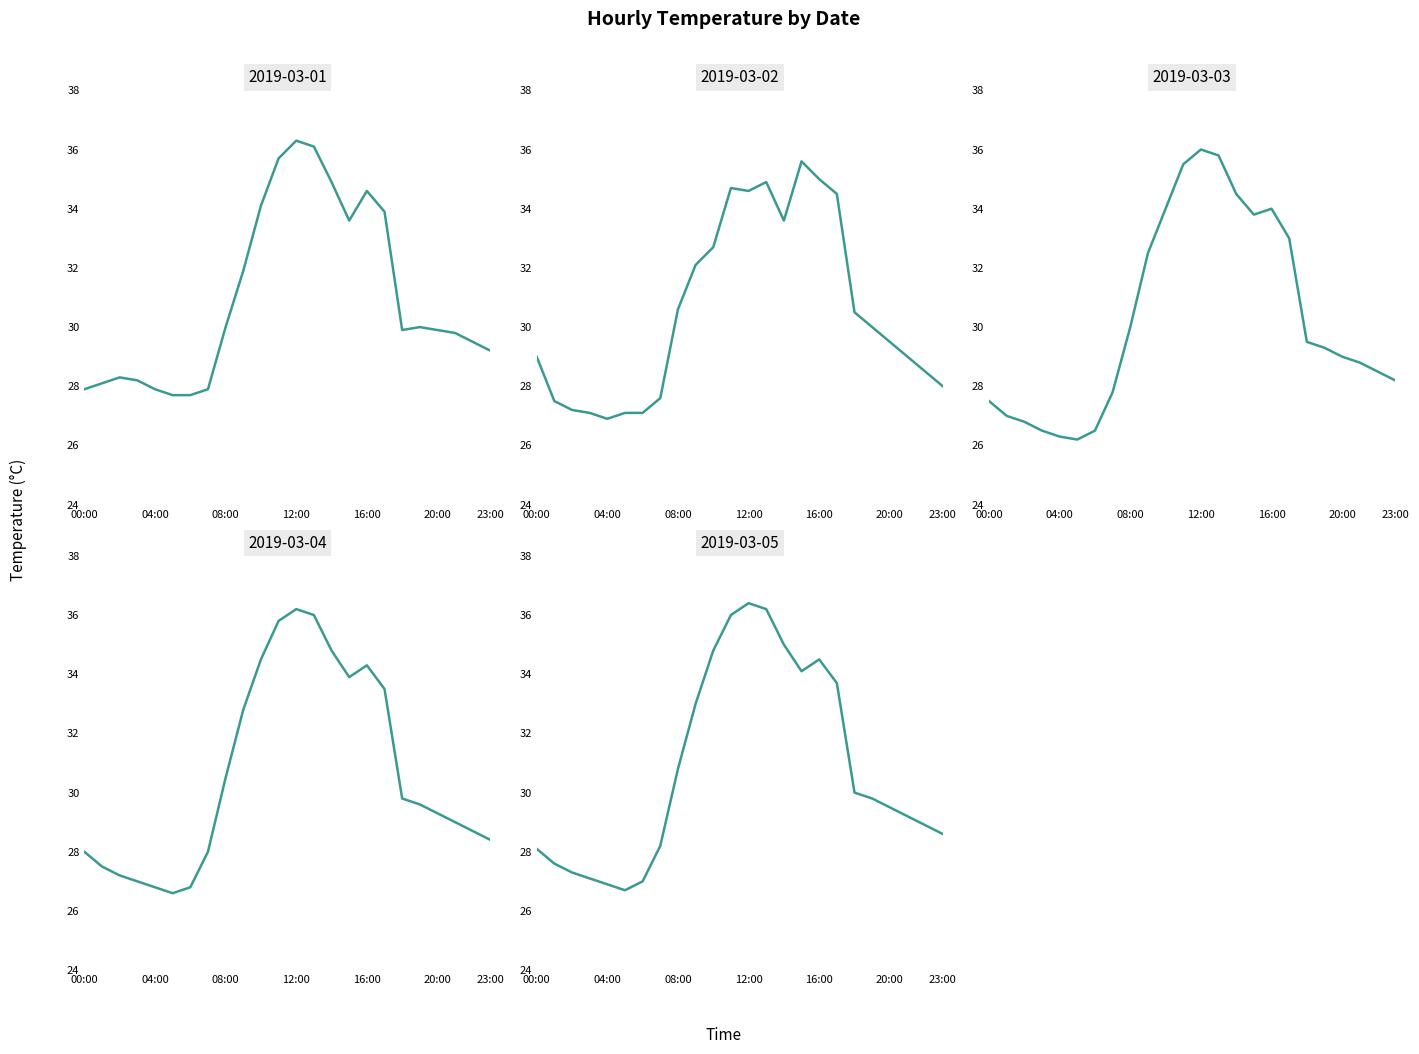

What is the difference between the maximum and second lowest values in the 2019-03-03 series?

9.7